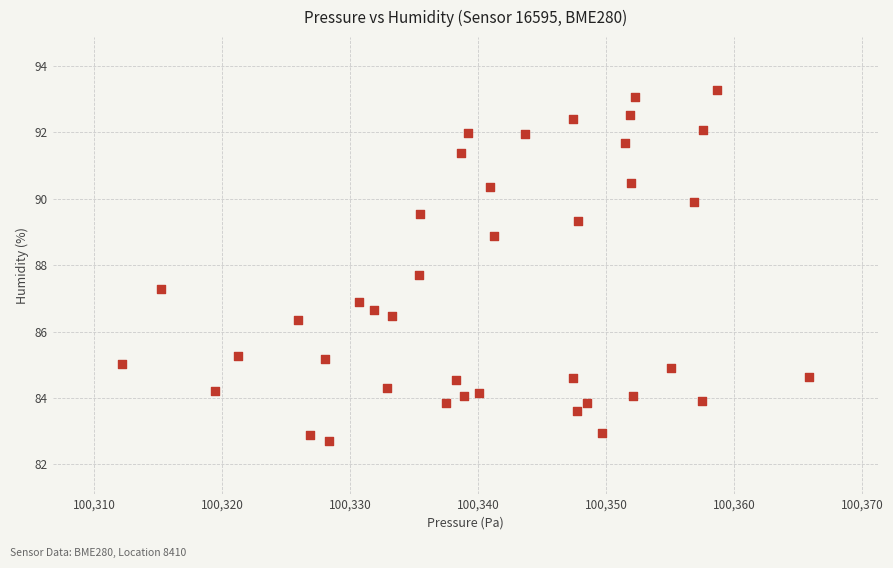

What is the range of Y values (max minus min)?

10.6